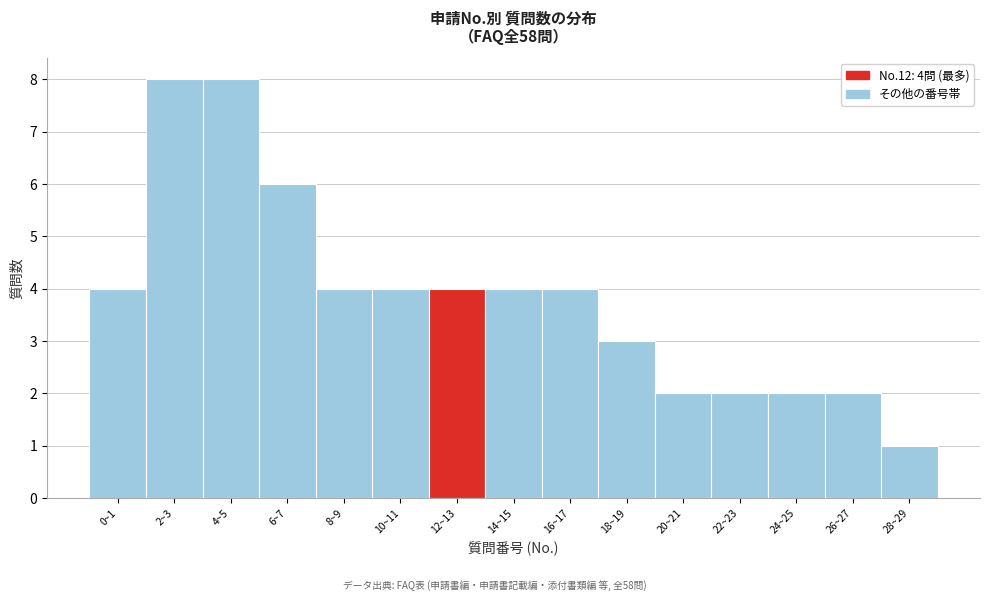

Reading left to right, what are all the values shown in this chart?

4	8	8	6	4	4	4	4	4	3	2	2	2	2	1